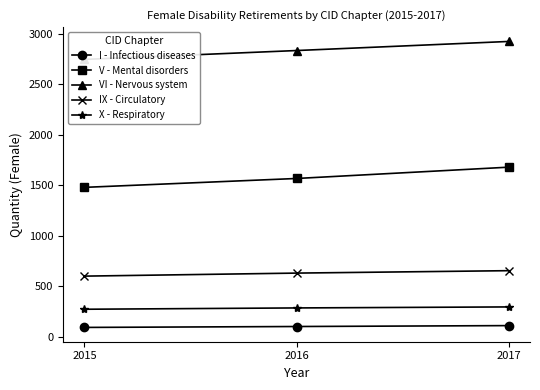

What is the difference between the maximum and minimum values in the IX - Circulatory series?

54